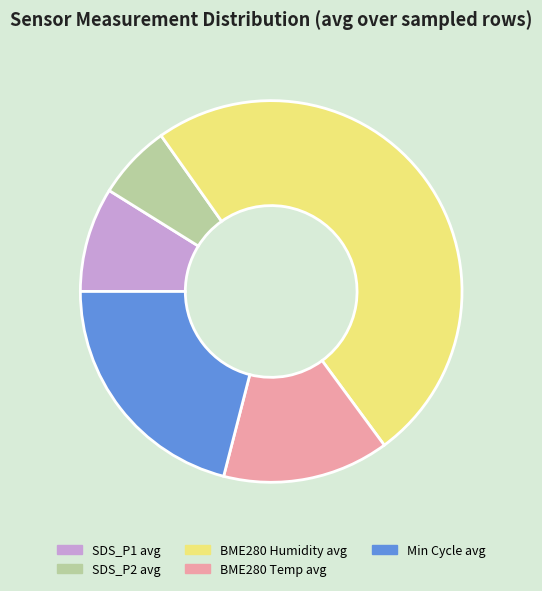

Is SDS_P1 avg the majority of the pie?

No